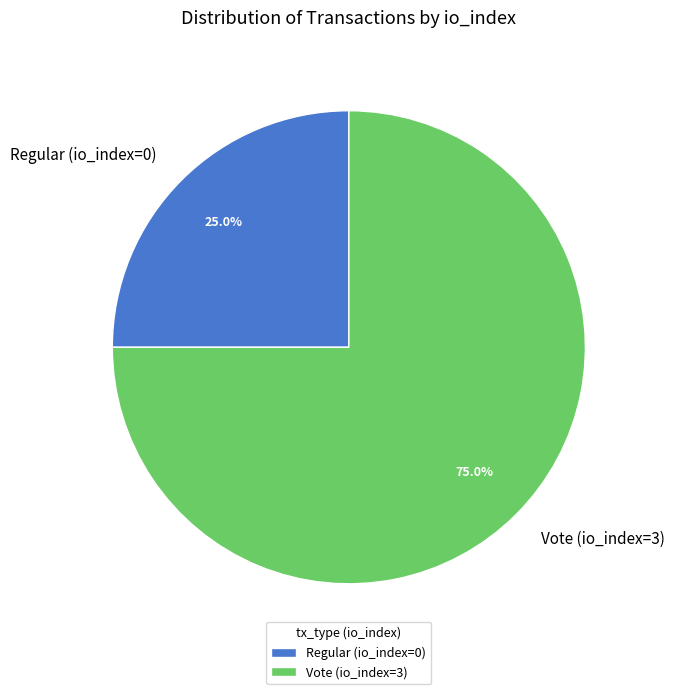

Is the sum of Regular (io_index=0) and Vote (io_index=3) greater than half?

Yes